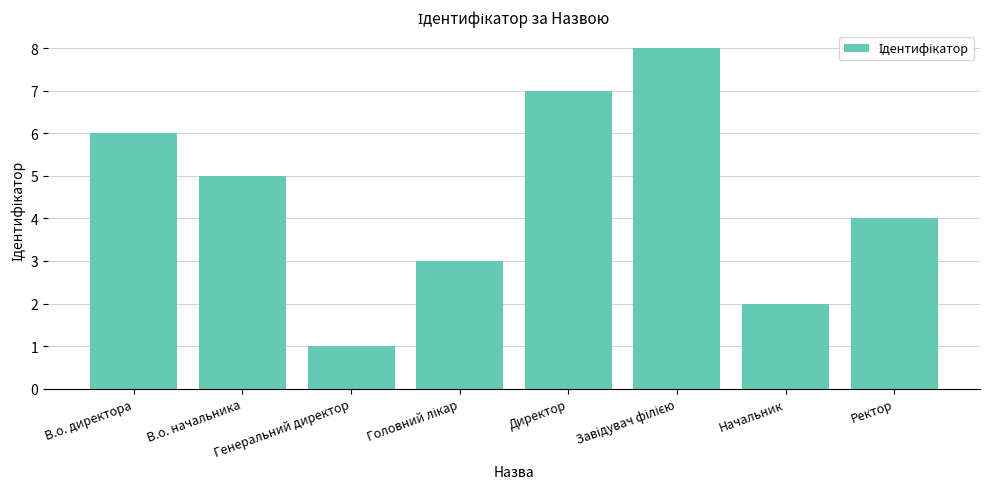

What is the sum of all values?

36